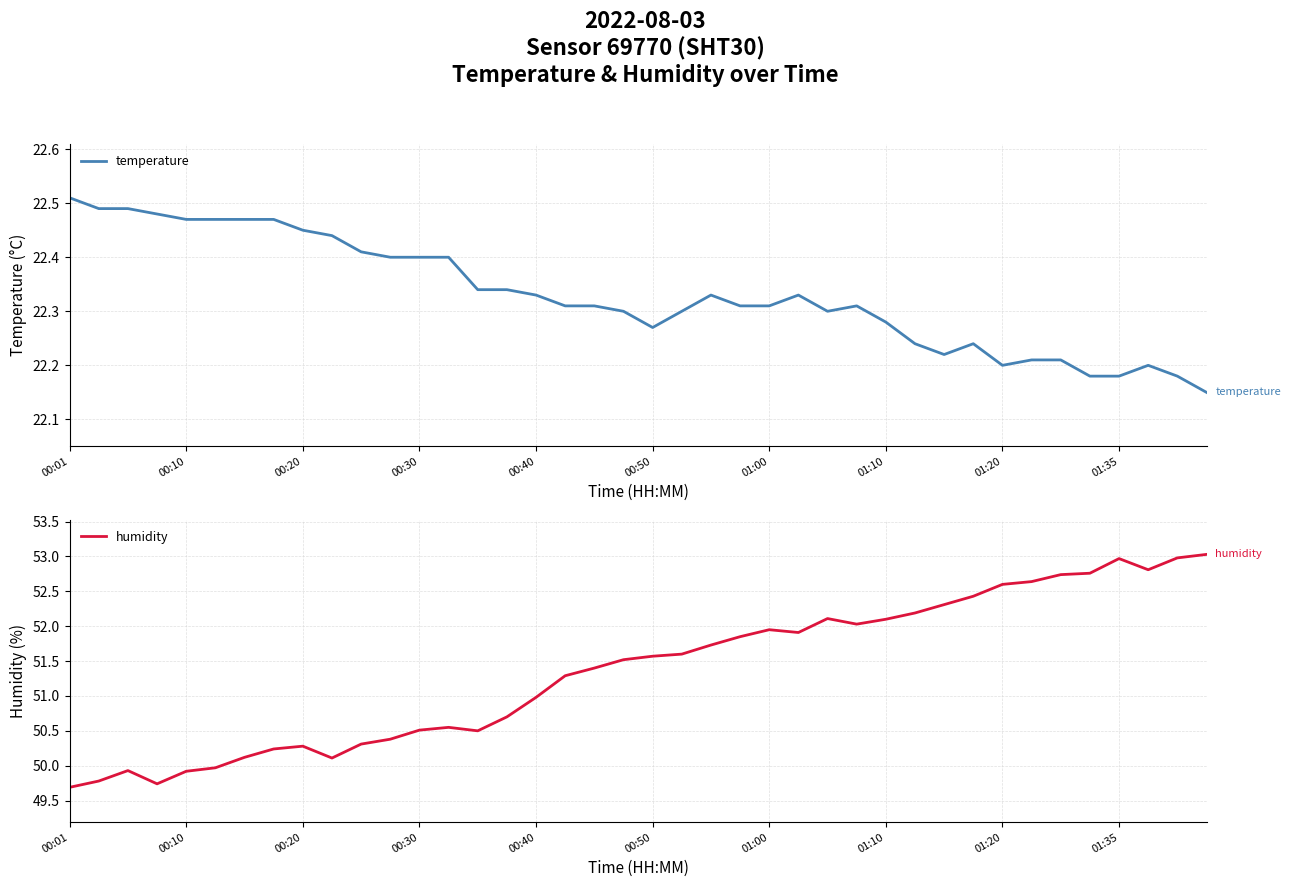

The humidity series shows 51.6 at 00:50. True or false?

True